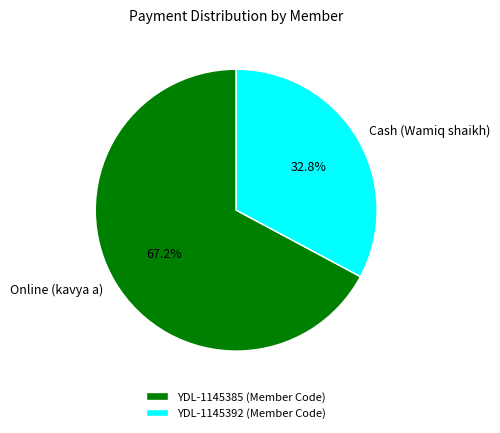

Between YDL-1145392 and YDL-1145385, which is larger?

YDL-1145385